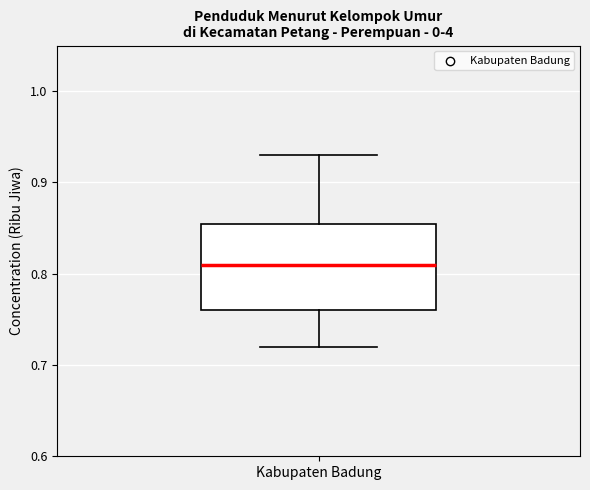

Where is the lower edge of the box for Kabupaten Badung on the y-axis? The values are not printed on the chart, so give them approximately, as read against the axis.

0.76